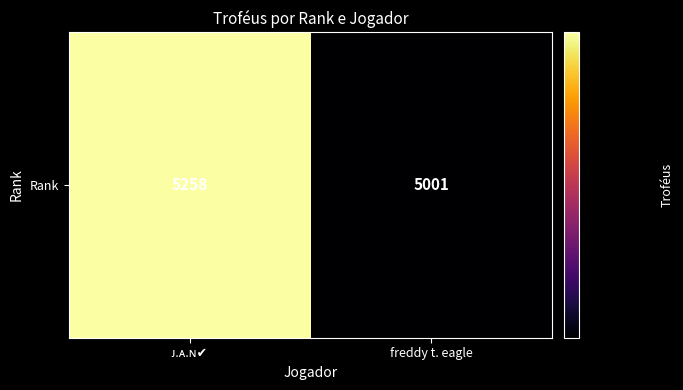

Approximately how many times larger is the value at freddy t. eagle compared to ᴊ.ᴀ.ɴ✔︎?

1.0